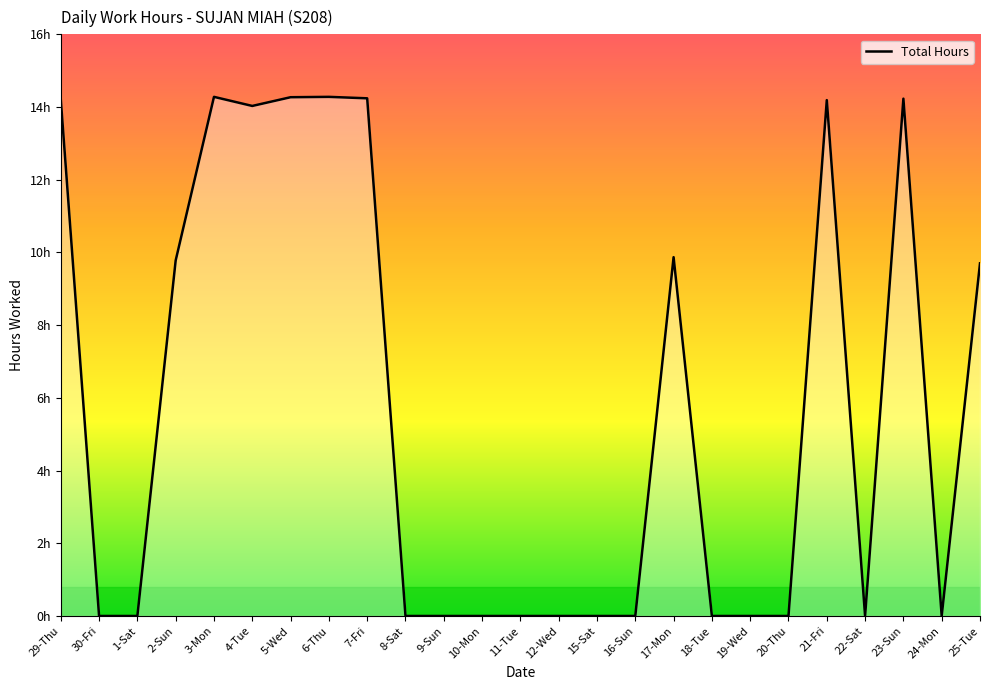

Does the chart have visible grid lines?

No